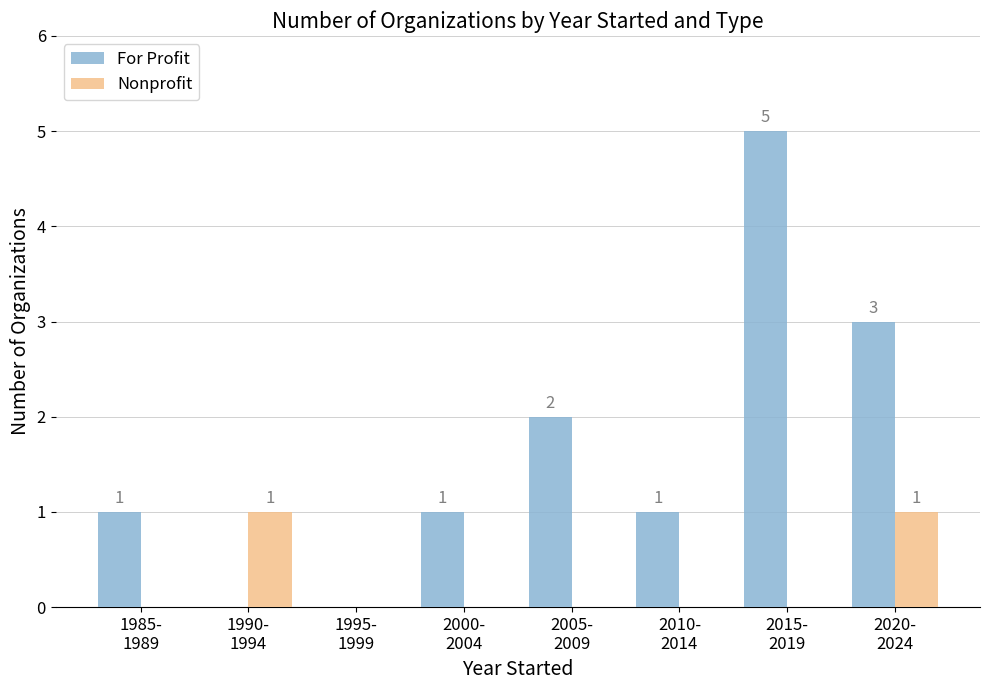

How many values in the Nonprofit series exceed 0?

2